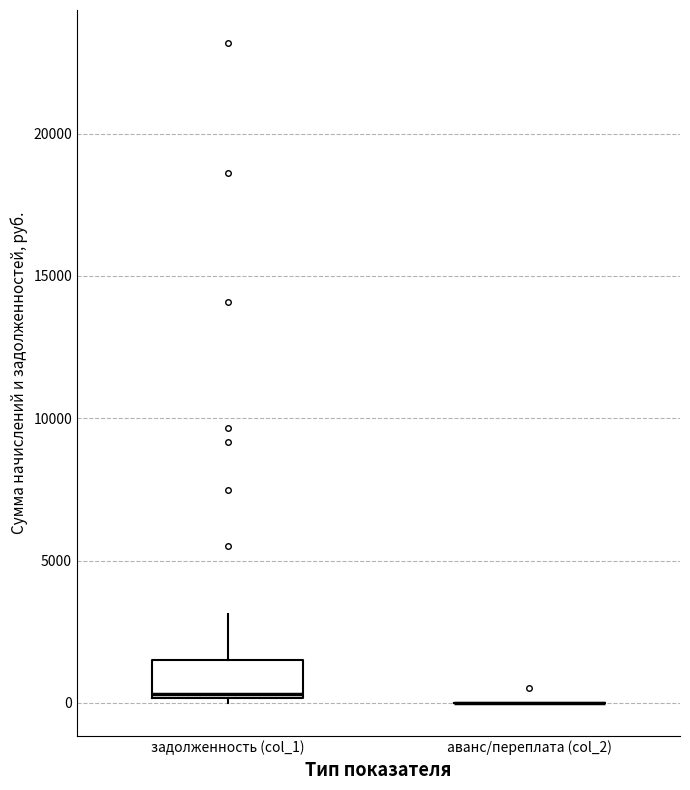

Comparing the boxes themselves (not the whiskers), which one is the tallest?

задолженность (col_1)